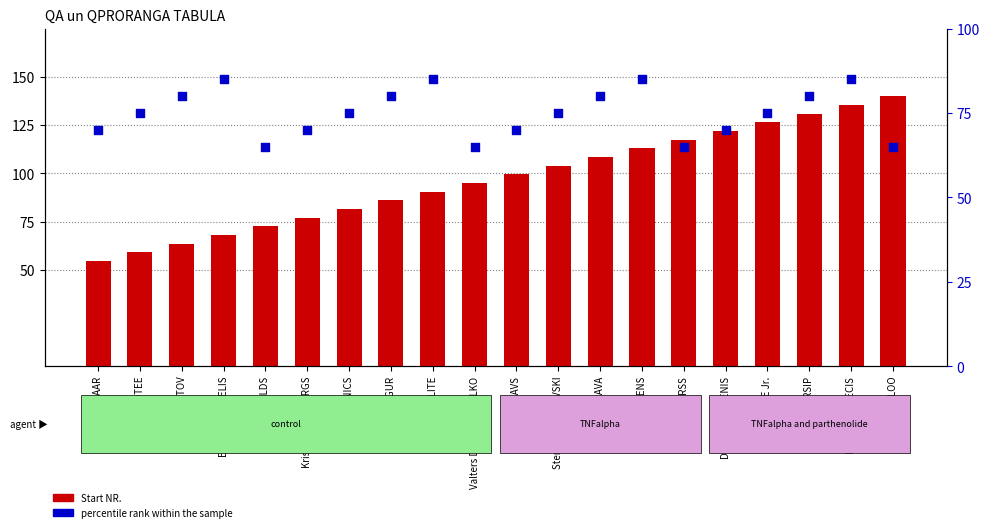

Which series reaches the minimum Y coordinate?

Start NR.